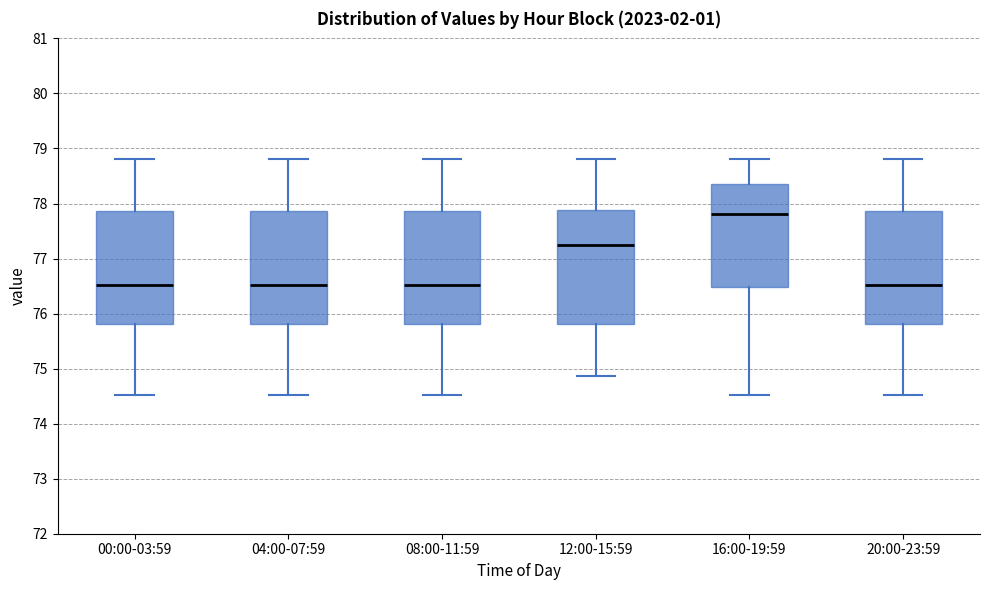

Which box has the highest median line?

16:00-19:59